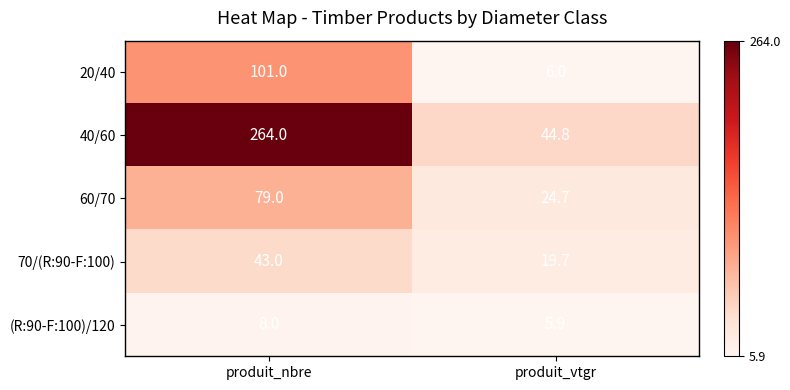

What is the sum of all (R:90-F:100)/120 values?

13.9